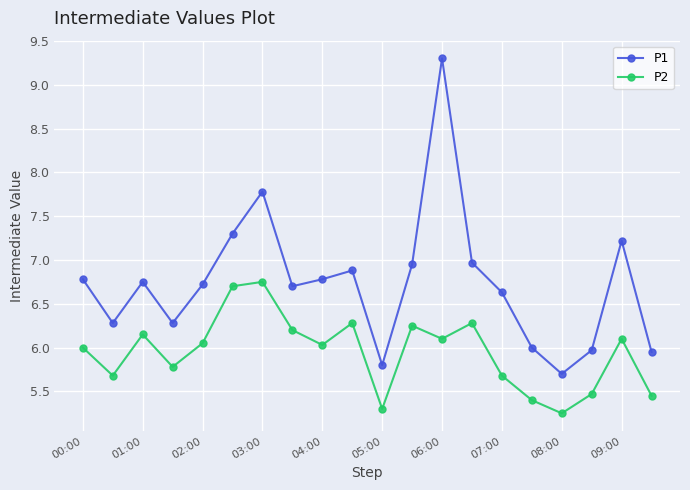

True or false: P2 and P1 intersect in this chart.

False